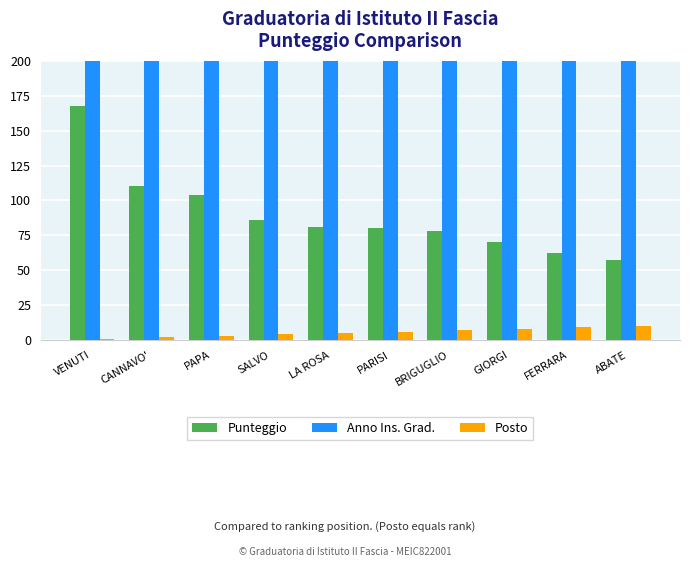

Count the Posto values in the range 3 to 8.

6